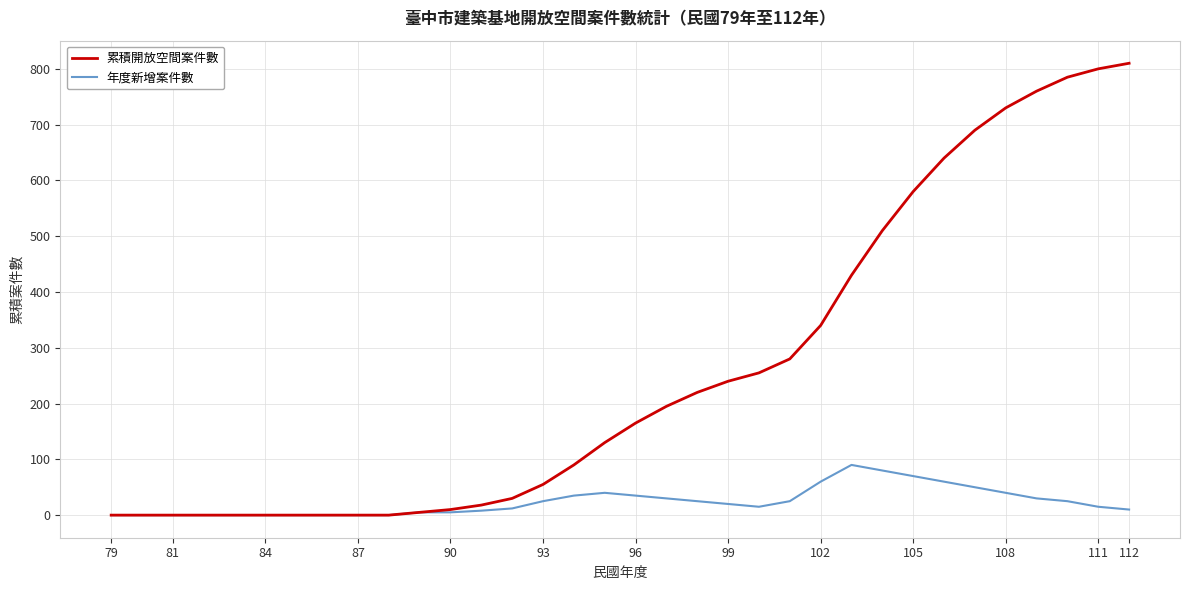

List the series in order of their peak value, highest first.

累積開放空間案件數, 年度新增案件數